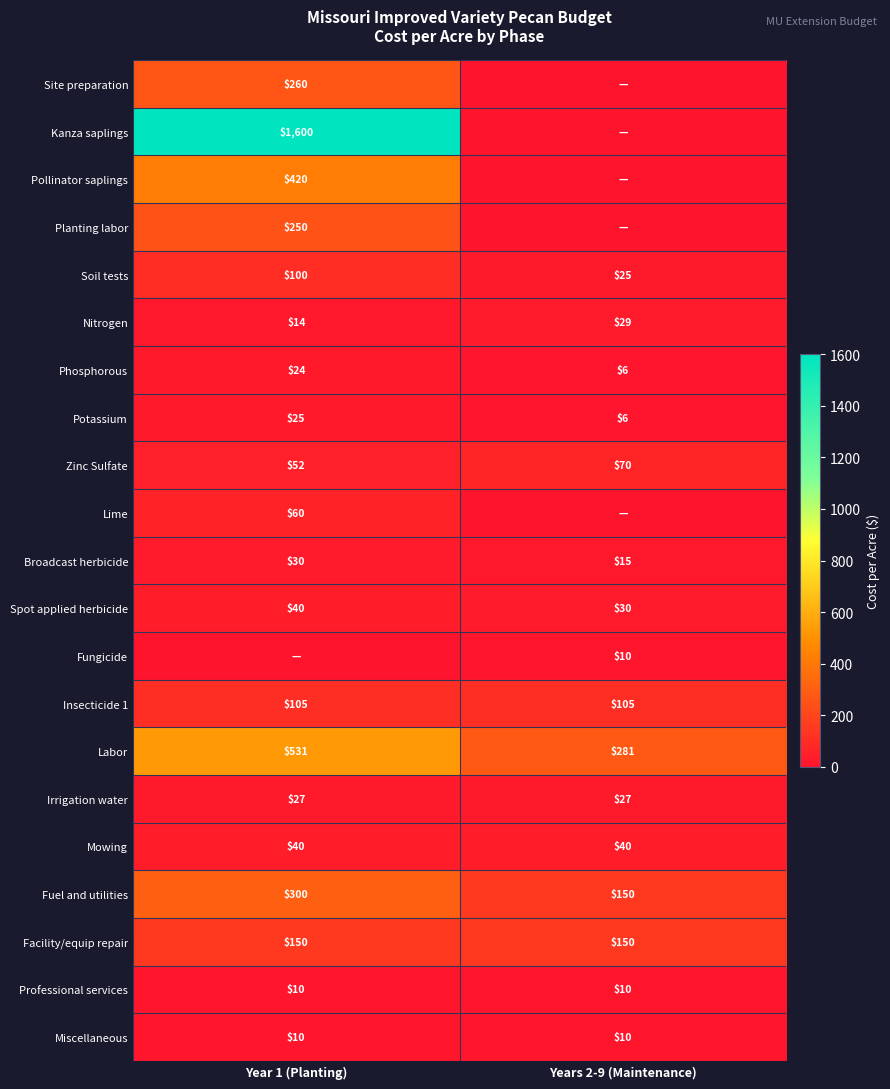

Which has a higher value, Years 2-9 (Maintenance) or Year 1 (Planting)?

Year 1 (Planting)